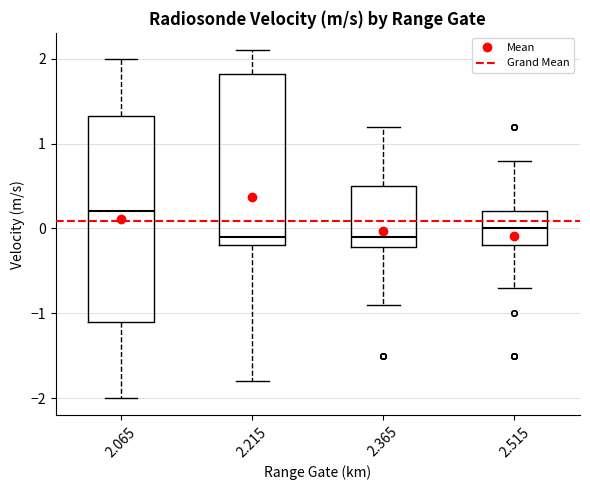

Which box has the highest median line?

2.065